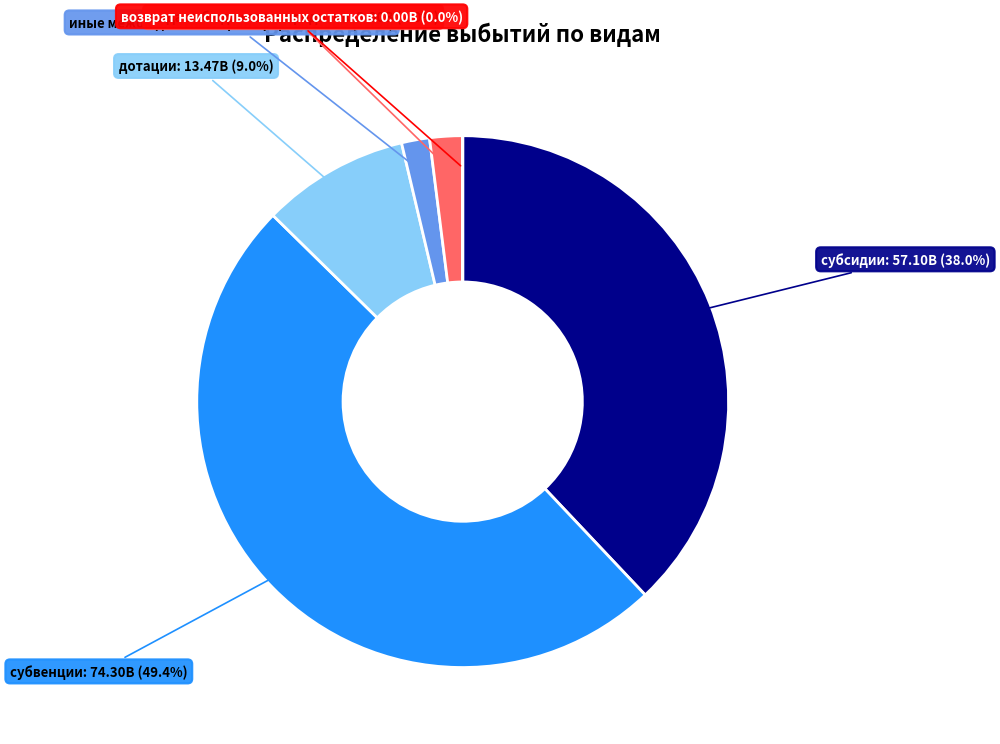

What percentage is NOT represented by субсидии?

62.0%